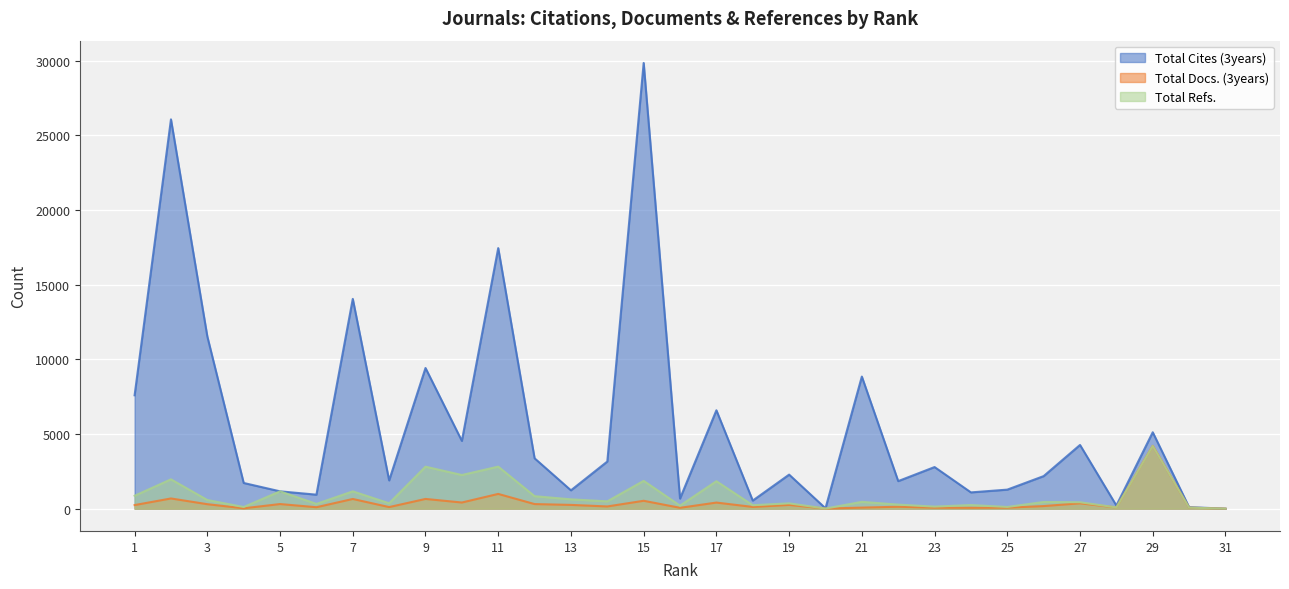

Rank the categories by Total Docs. (3years) value from lowest to highest.

31, 20, 4, 16, 24, 23, 25, 30, 21, 28, 6, 8, 18, 22, 14, 26, 1, 19, 13, 3, 12, 5, 27, 17, 10, 15, 7, 9, 2, 11, 29